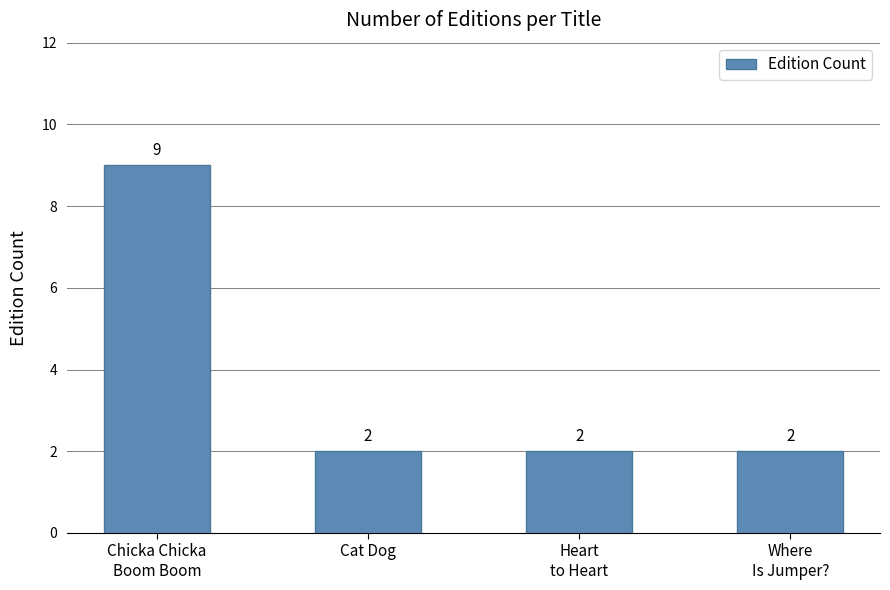

True or false: the data shows 9 at Chicka Chicka
Boom Boom.

True